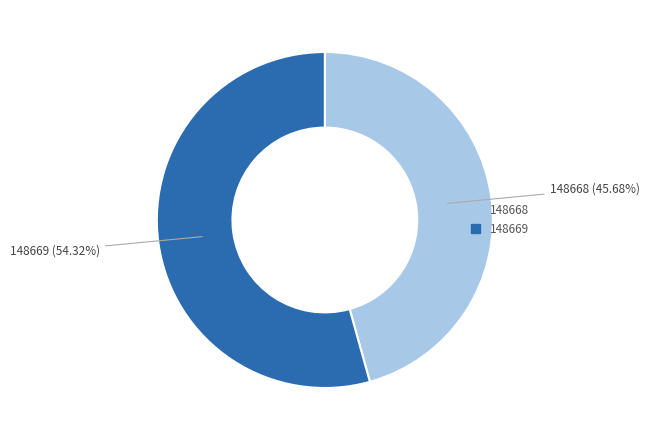

To the nearest percent, what portion does 148669 represent?

54%